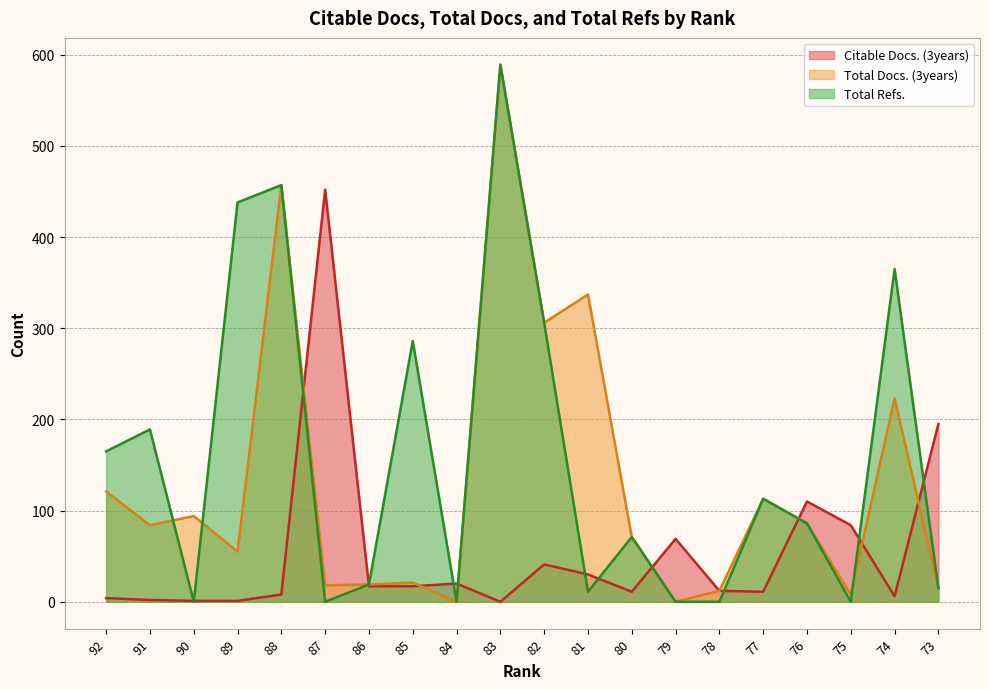

Does the chart display data point markers on the line(s)?

No